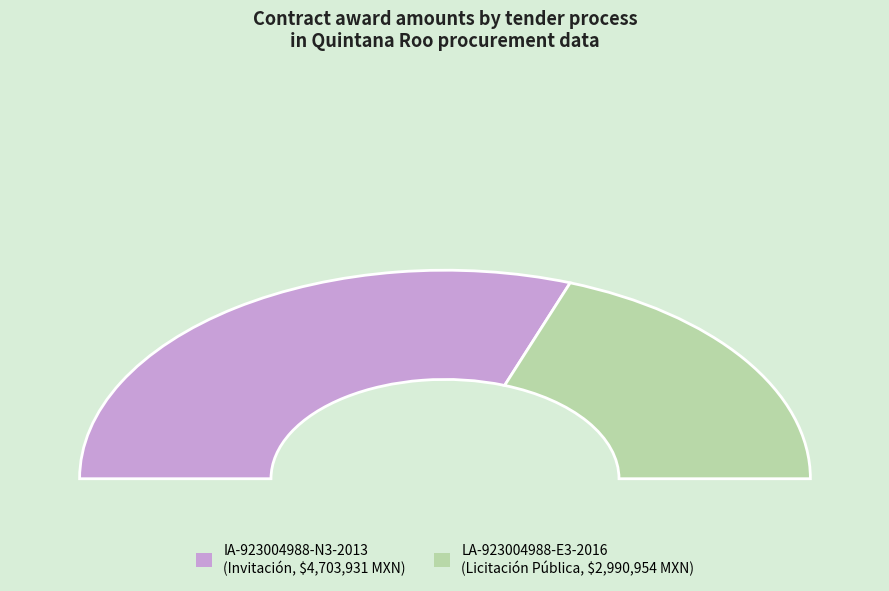

Count the number of slices in the pie.

2